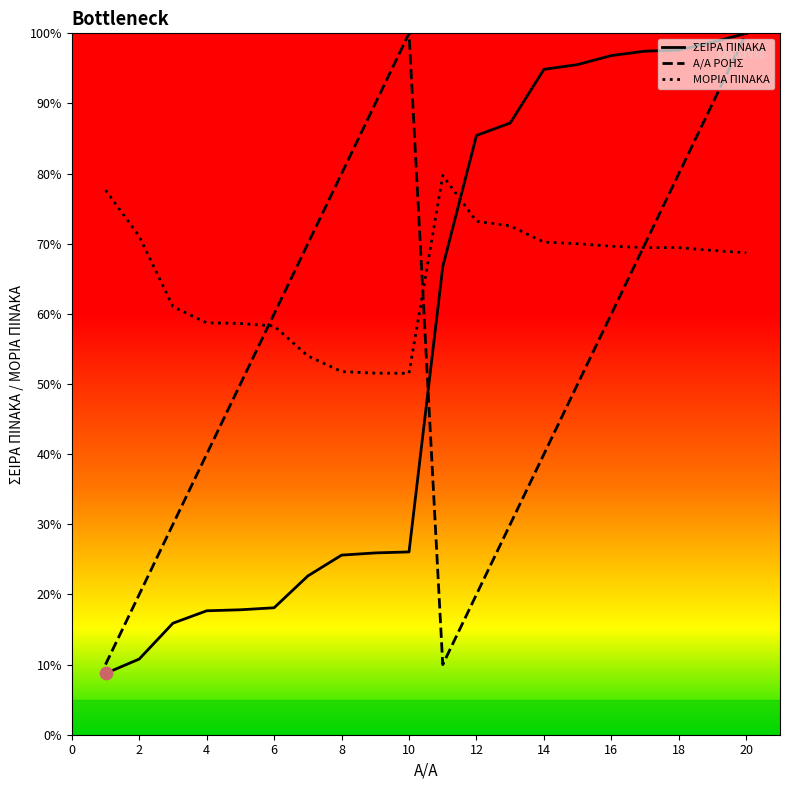

Which series contains the lowest Y value?

ΣΕΙΡΑ ΠΙΝΑΚΑ